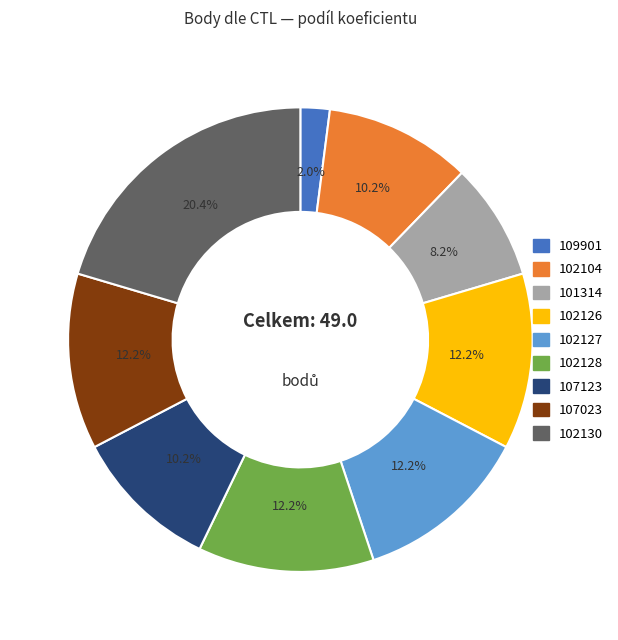

Which has a higher value, 102130 or 109901?

102130